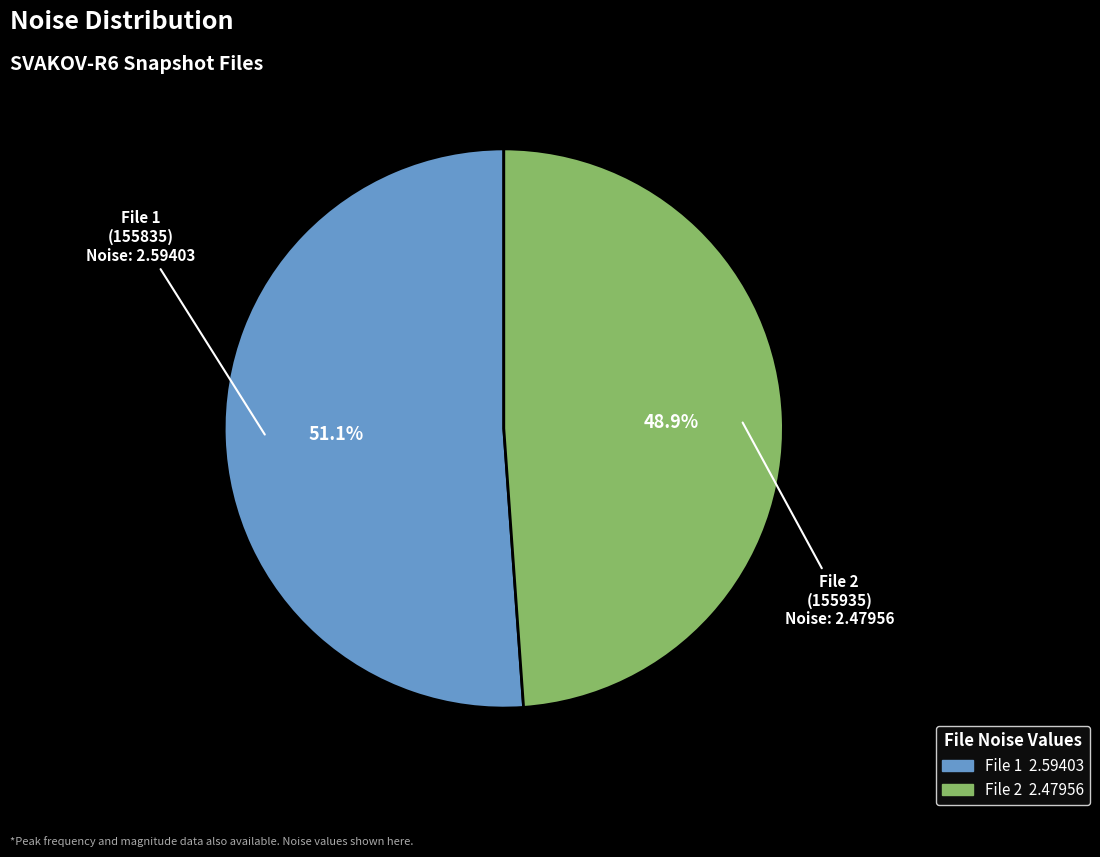

Rank the categories by value from lowest to highest.

20151206155935360_SVAKOV-R6_snap.fits, 20151206155835286_SVAKOV-R6_snap.fits